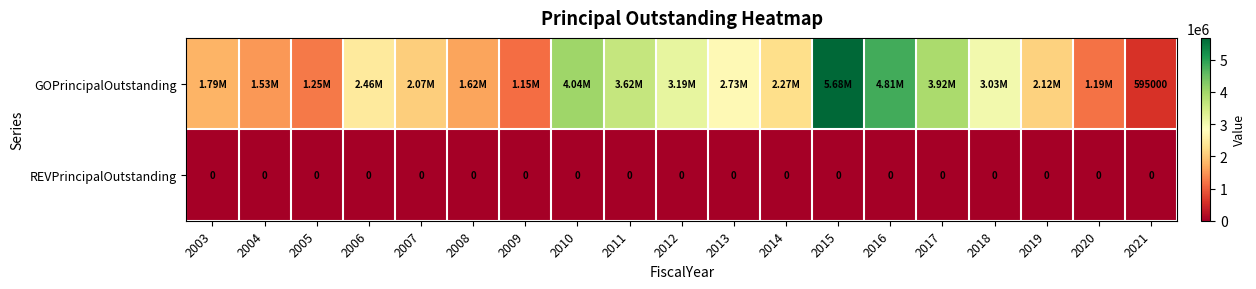

Where does the GOPrincipalOutstanding series first go above 2275000?

2006